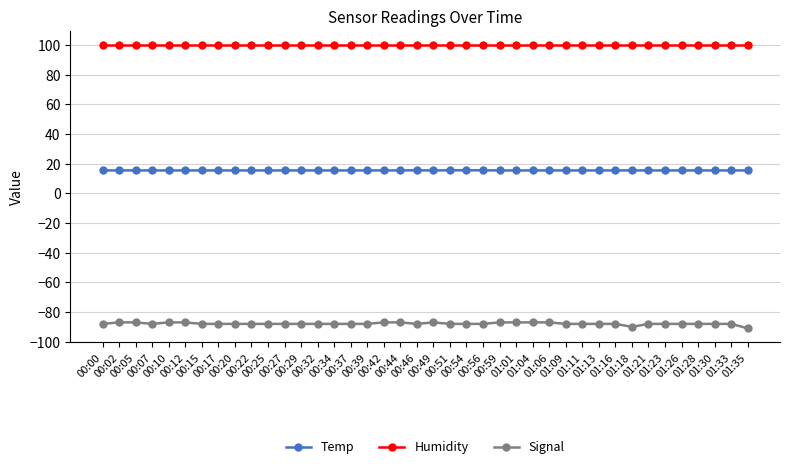

What is the average value of the Humidity series?

99.9